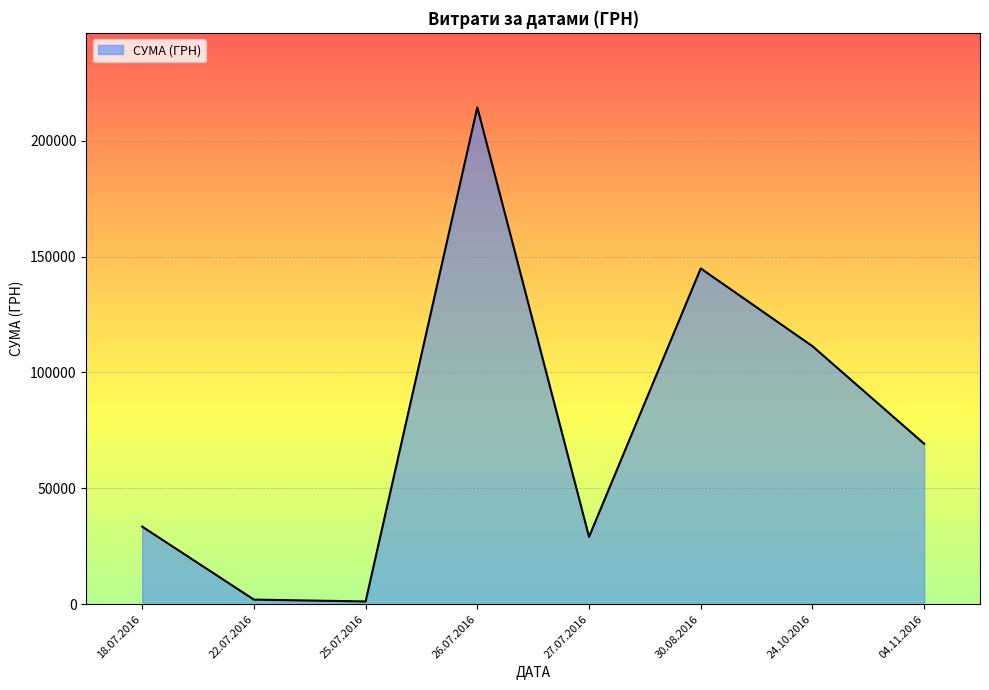

Where is the first local maximum?

26.07.2016